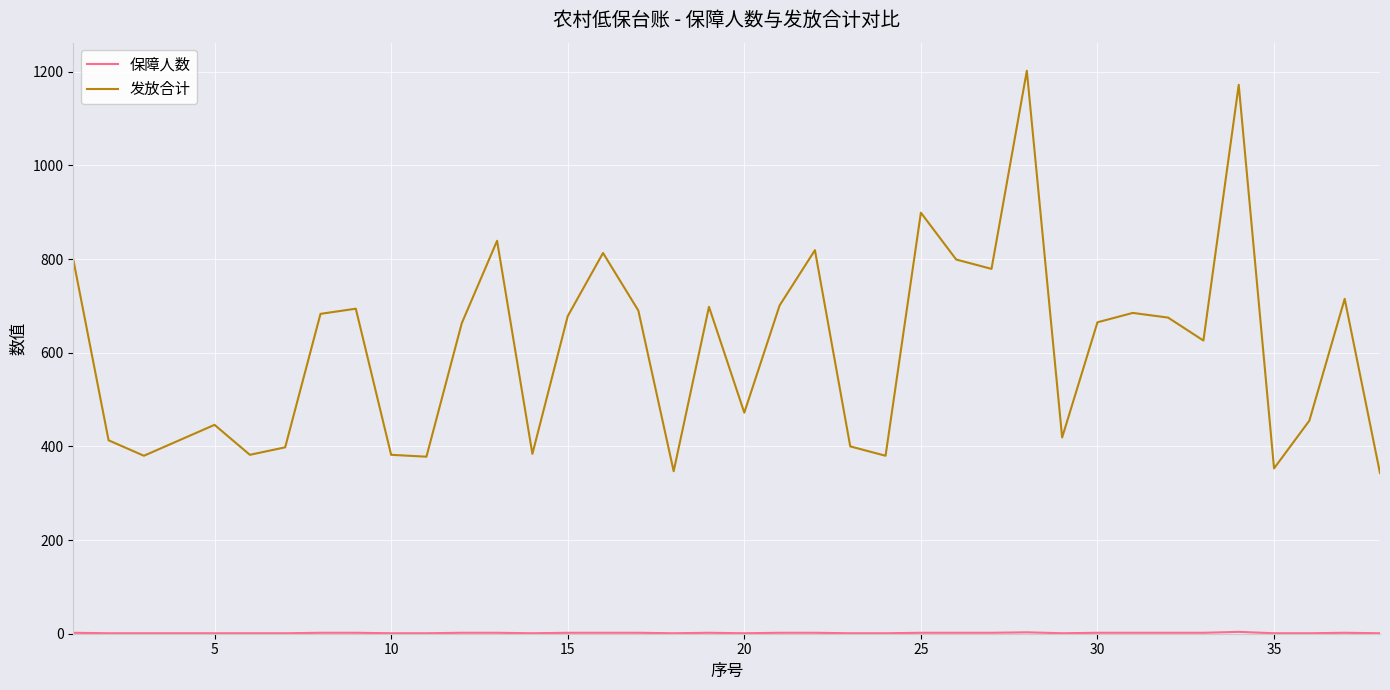

What is the highest value of the 发放合计 series?

1202